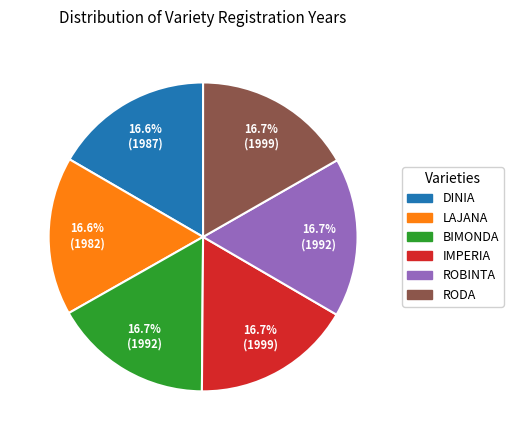

To the nearest percent, what portion does BIMONDA represent?

17%